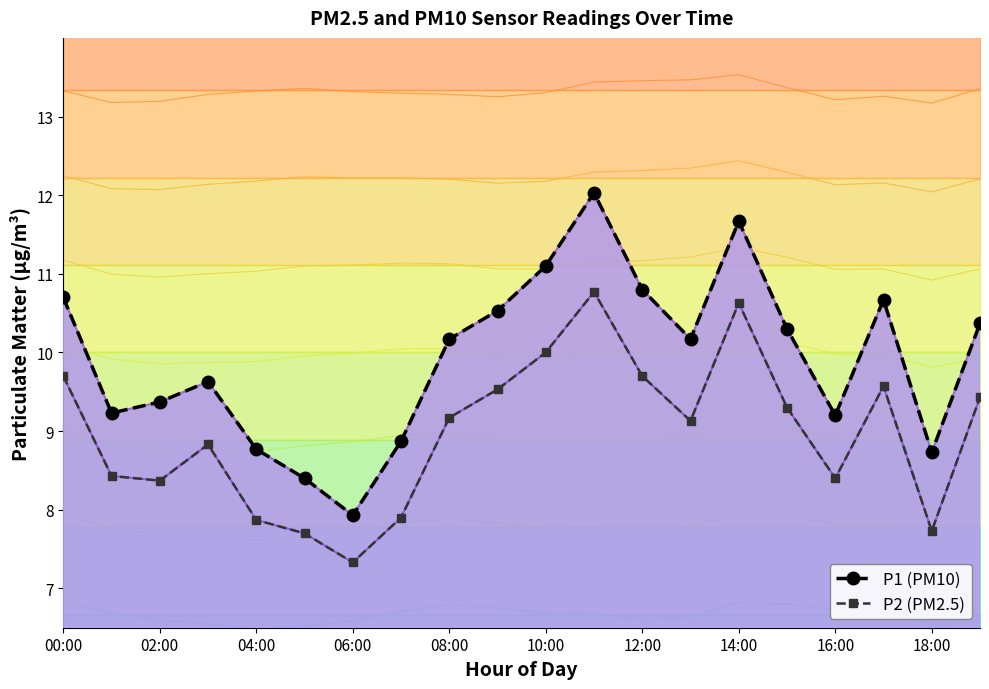

Is the value of P1 (PM10) at 06:00 greater than the value of P2 (PM2.5) at 18:00?

Yes